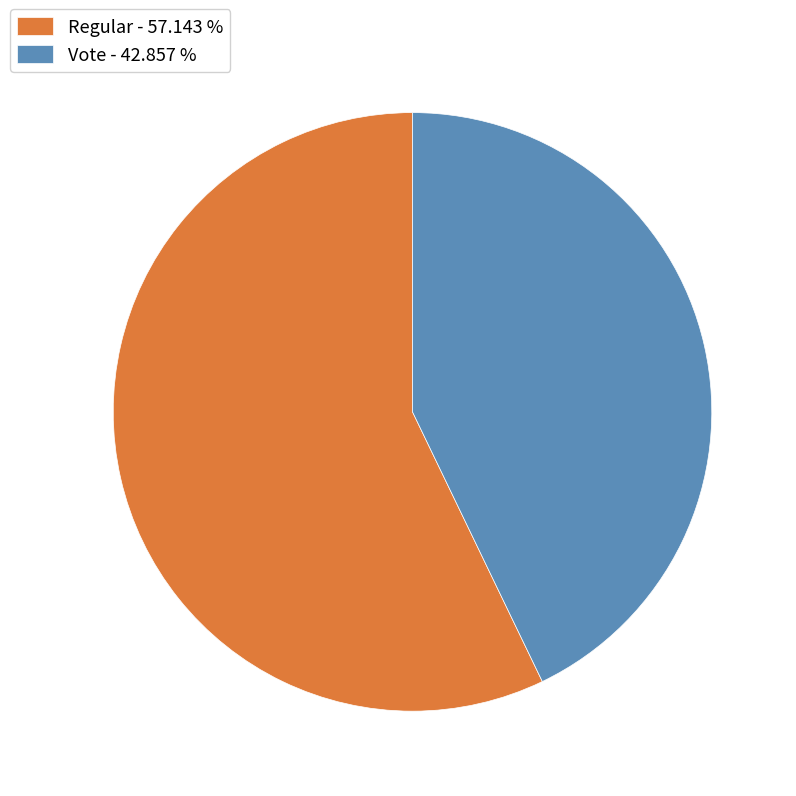

Is it true that Regular is 57% of the pie?

True